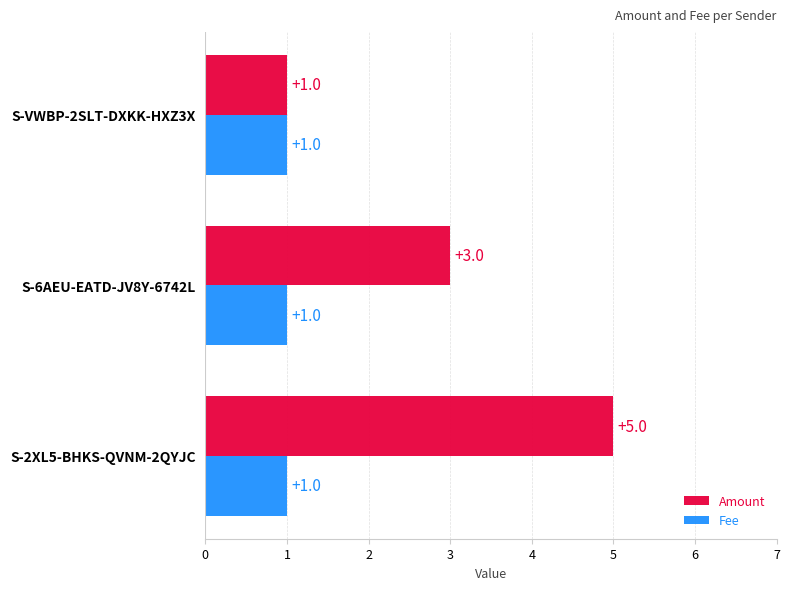

At which label does Amount reach its minimum?

S-VWBP-2SLT-DXKK-HXZ3X